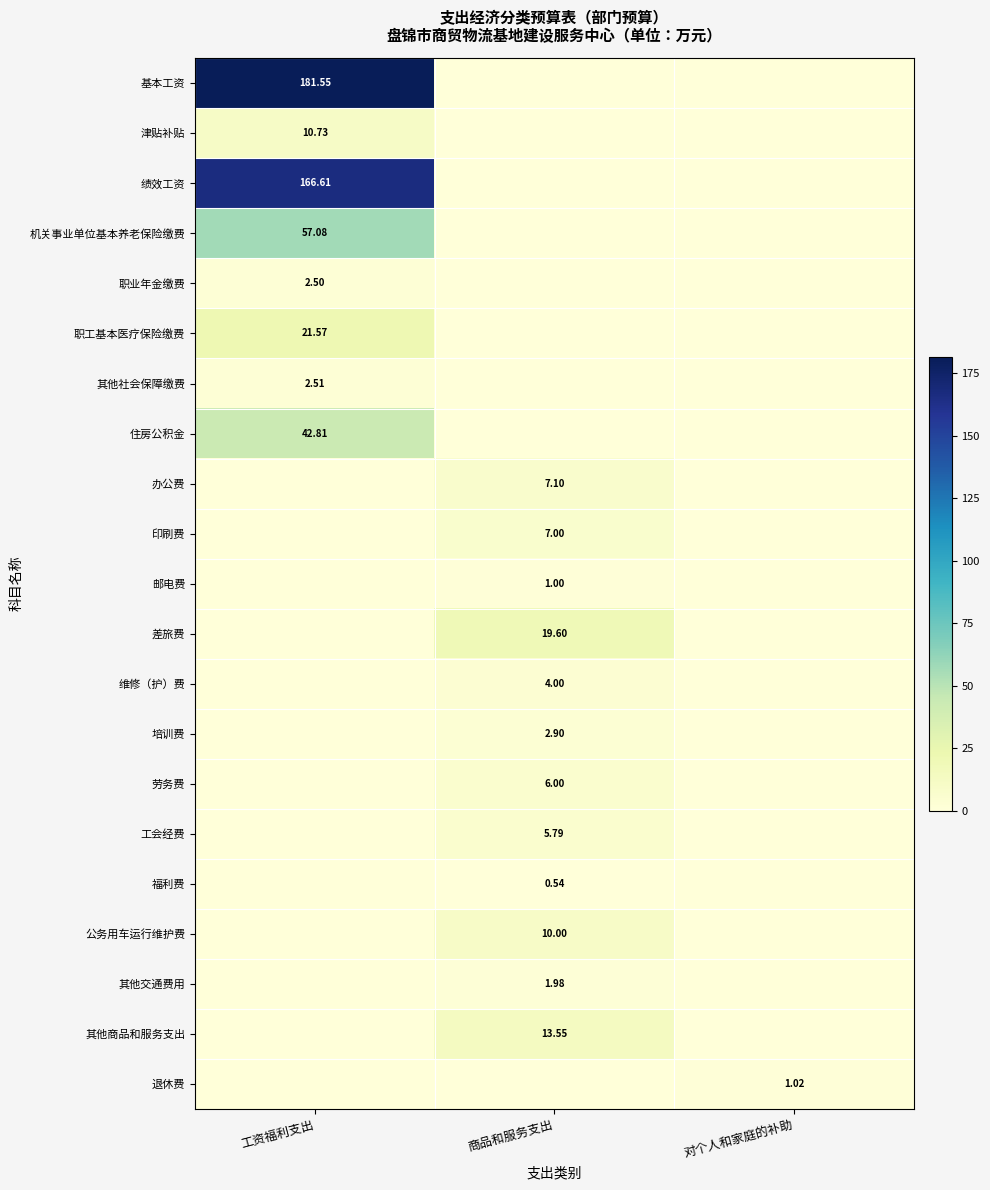

True or false: 其他交通费用 has a value of -0.7 at 对个人和家庭的补助.

False